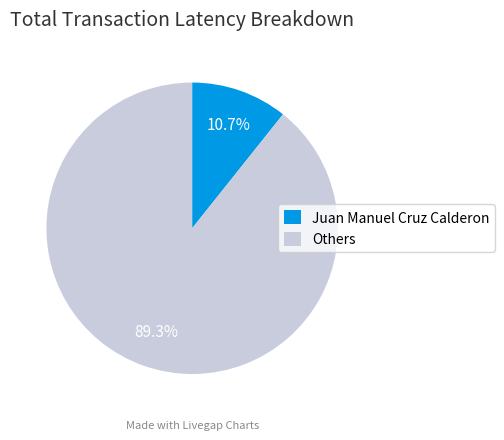

Which category has the smallest portion of the pie?

Juan Manuel Cruz Calderon